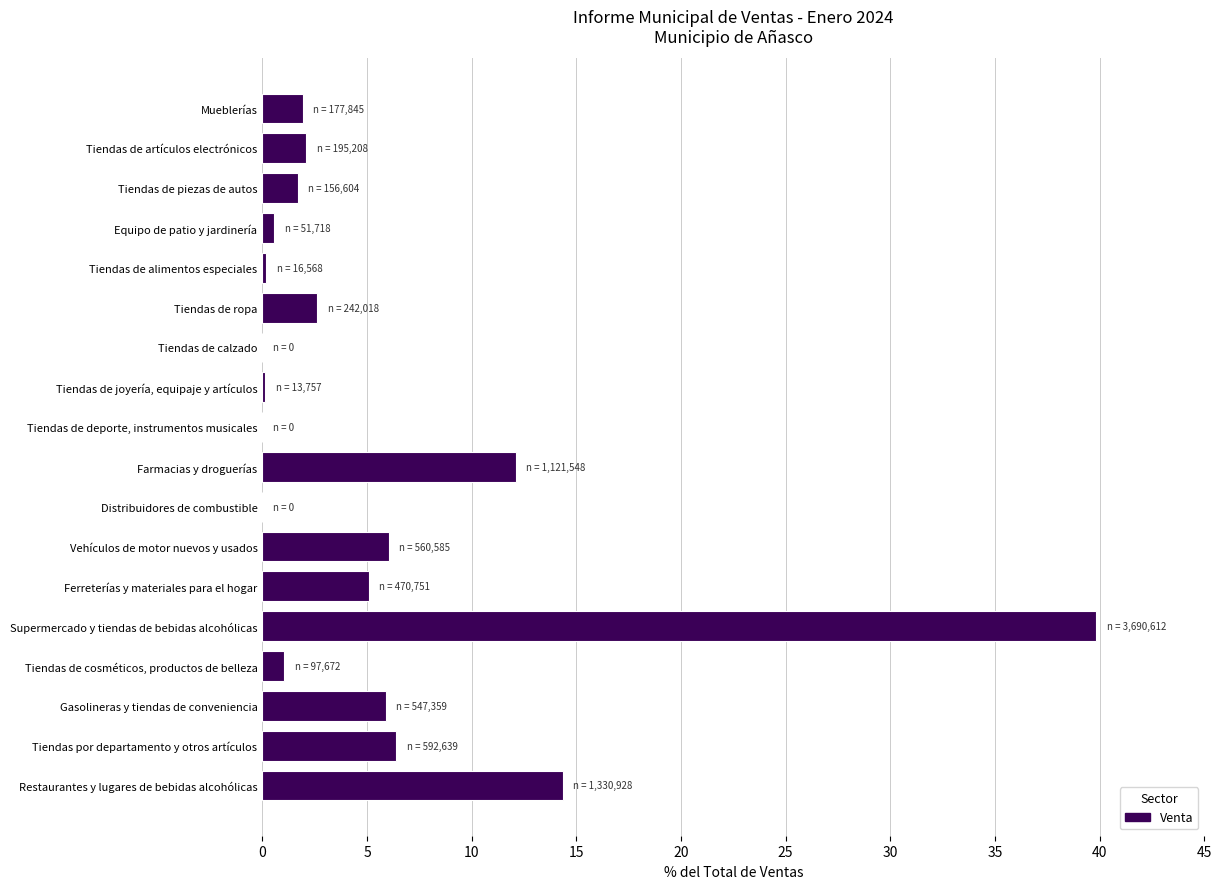

Is it true that the value at Restaurantes y lugares de bebidas alcohólicas is 25.4?

False